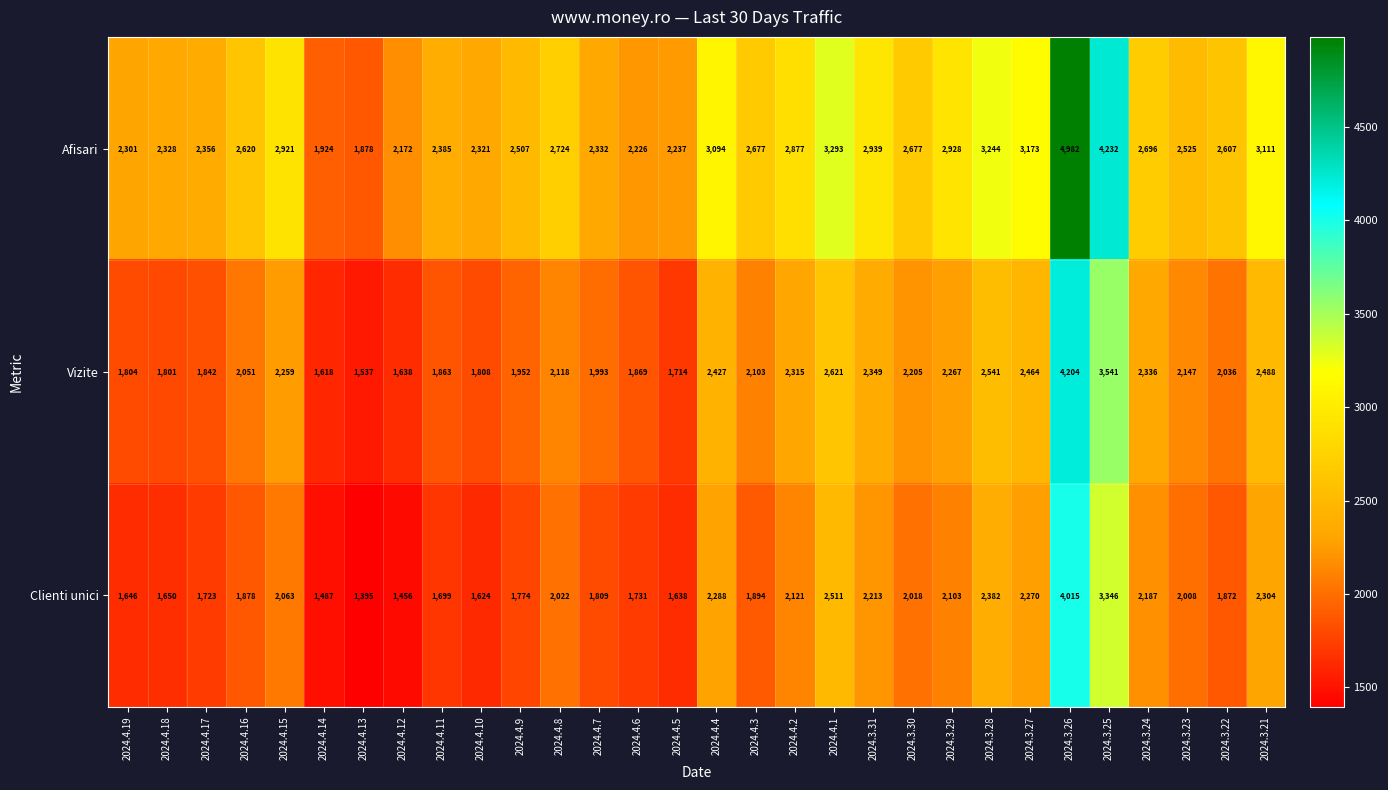

What is the total value across all series at 2024.4.12?

5266